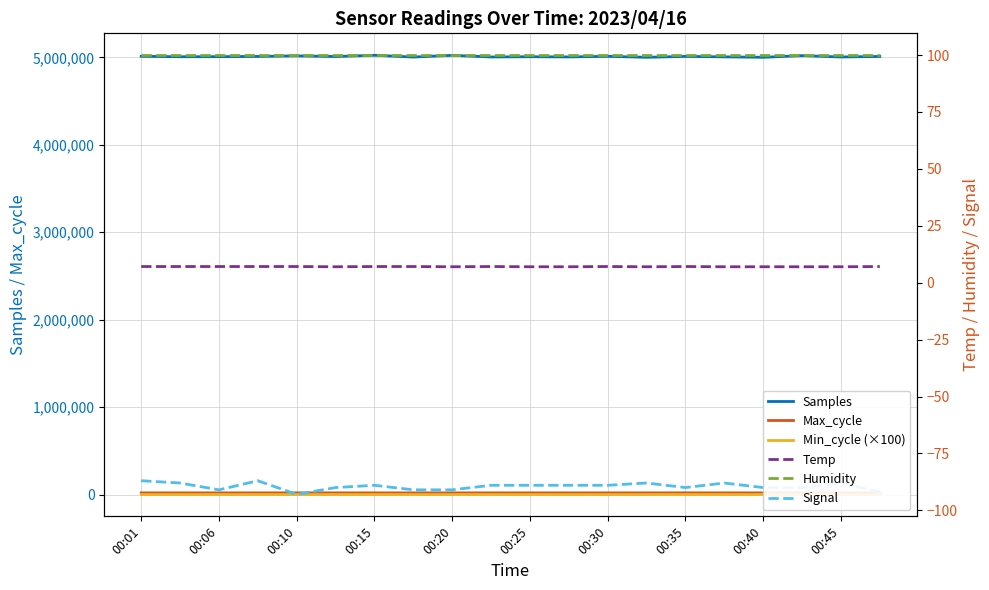

True or false: Signal and Temp cross at least once.

False